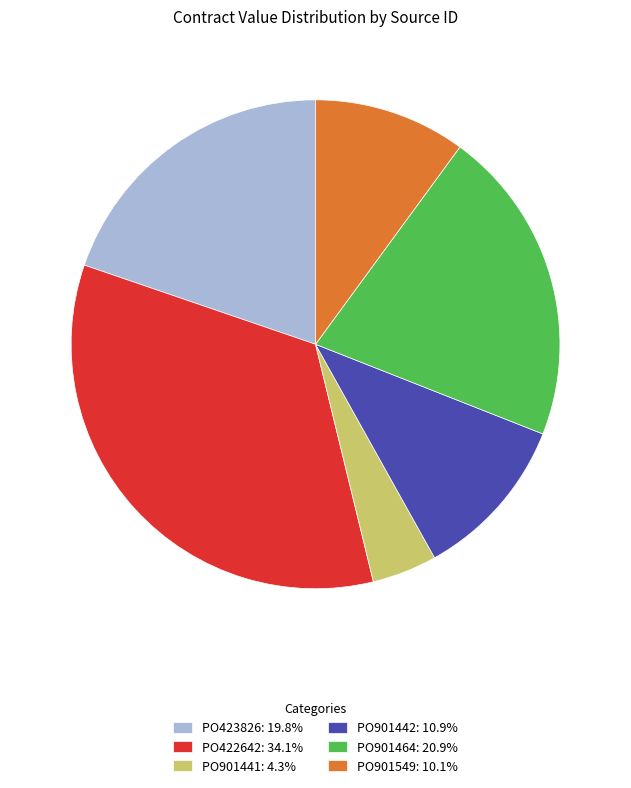

Does PO423826: 19.8% represent more than half of the total?

No